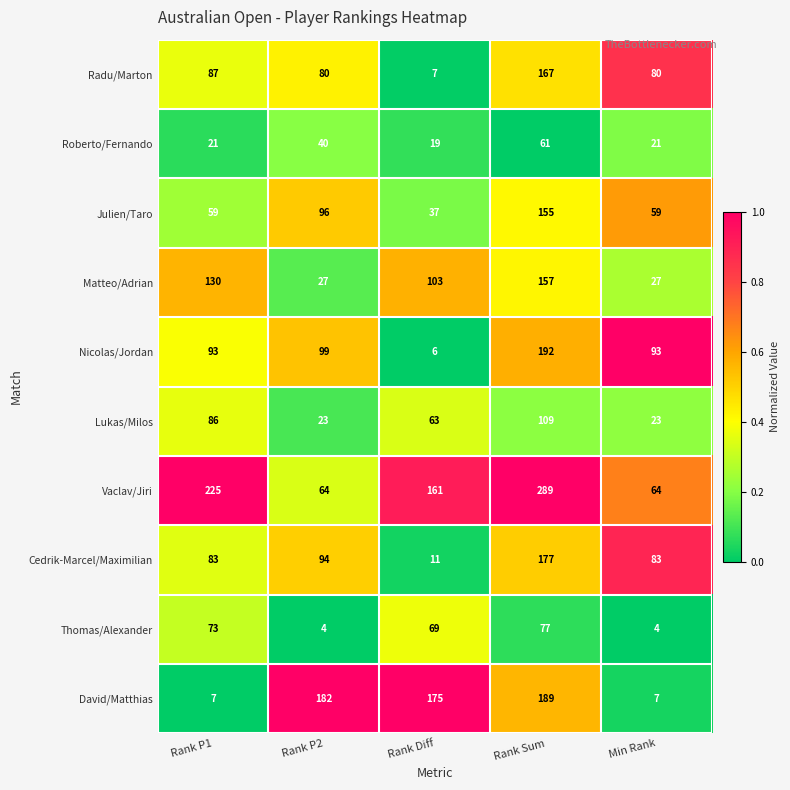

What is the spread (max minus min) of values at Min Rank?

89